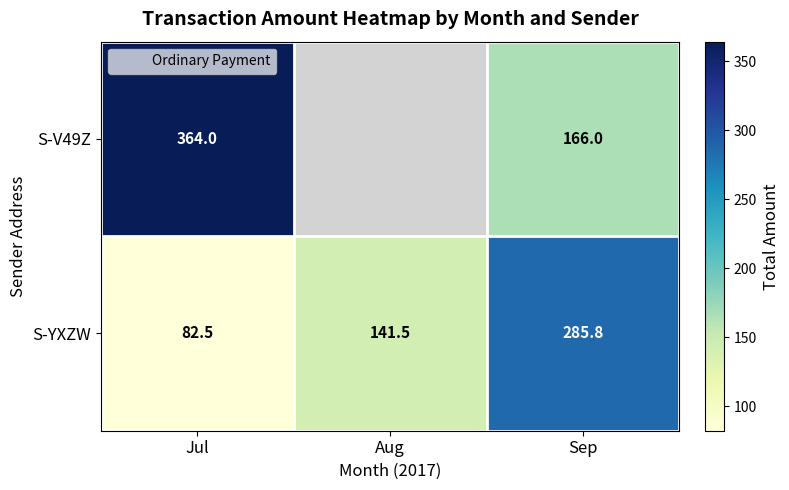

The S-V49Z series shows 364.0 at Jul. True or false?

True